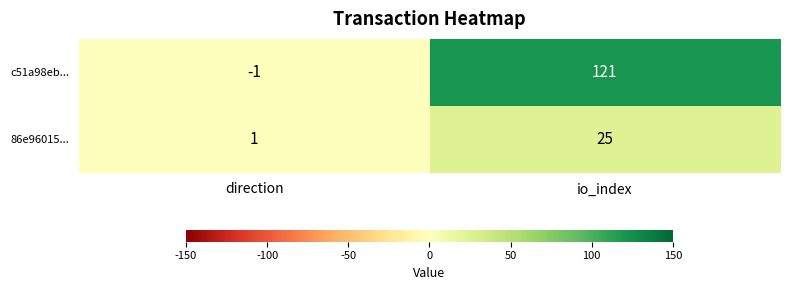

What is the total value across all series at io_index?

146